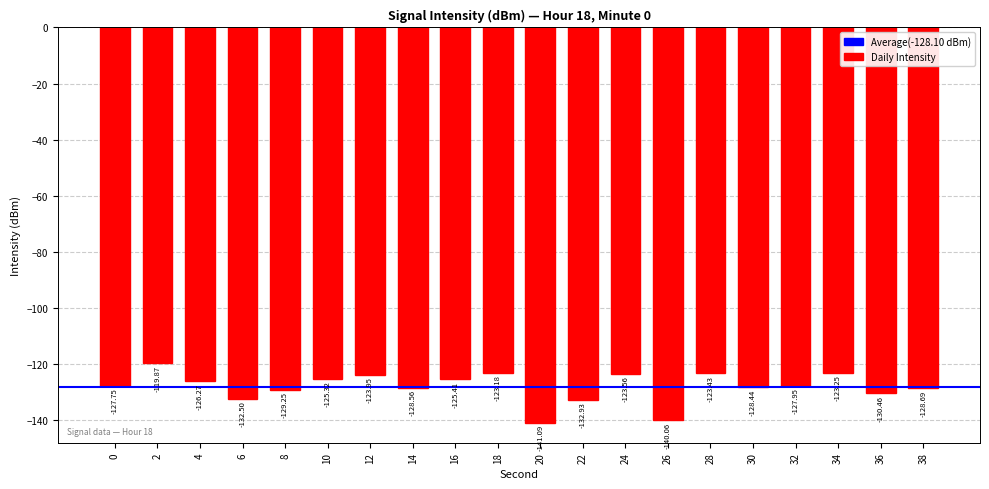

What is the change in value from 2 to 26?

-20.2